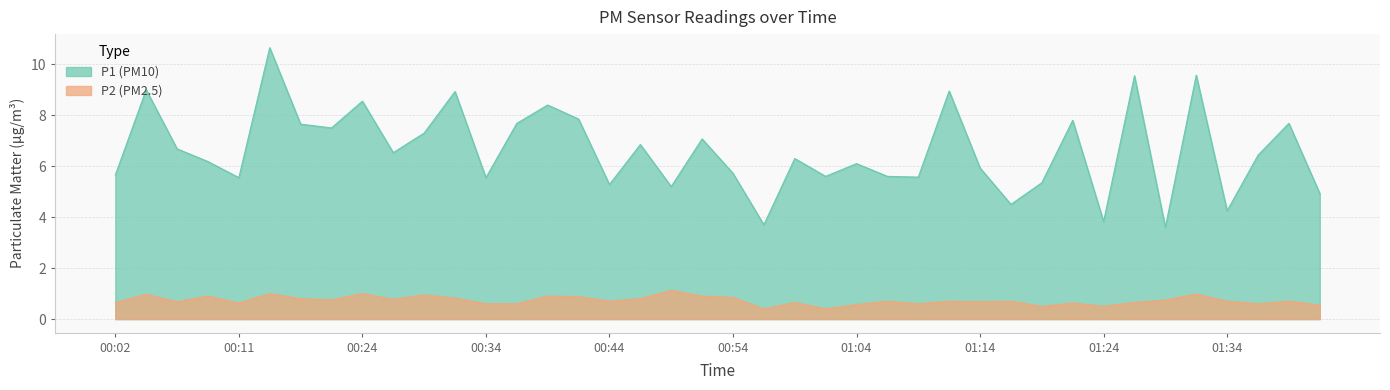

At which category is the sum across all series the highest?

00:17